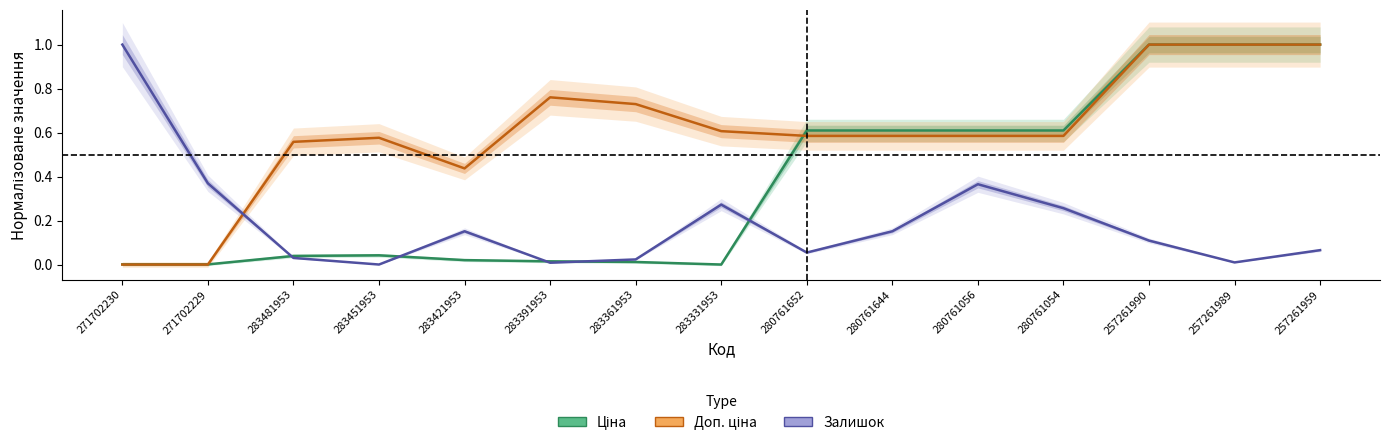

Which label corresponds to the largest value in the chart?

257261990